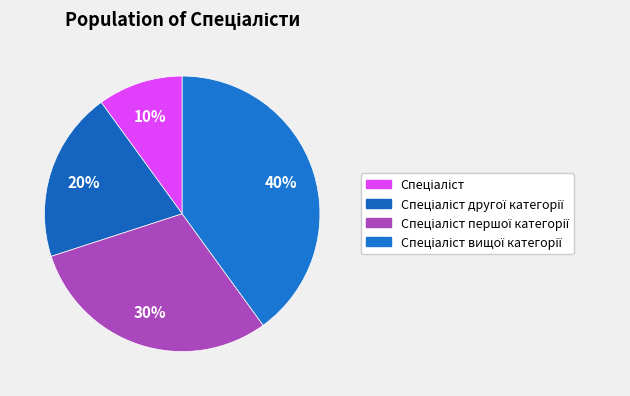

Count the number of slices in the pie.

4